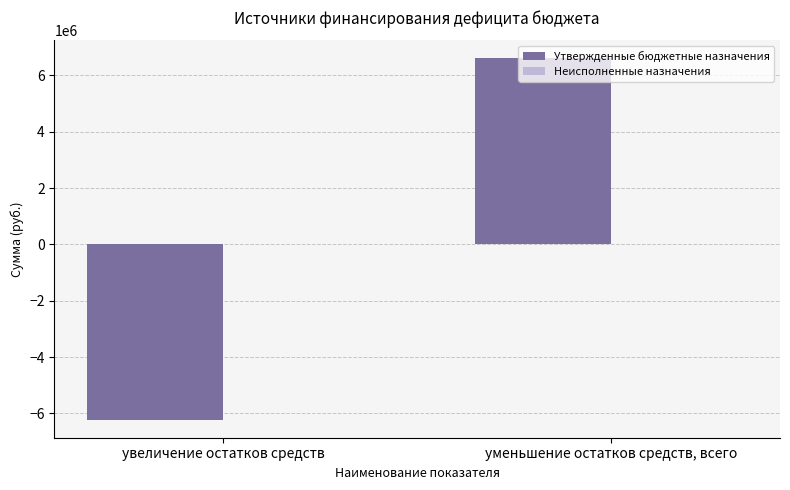

Where is the data nearest to the value 188560?

увеличение остатков средств